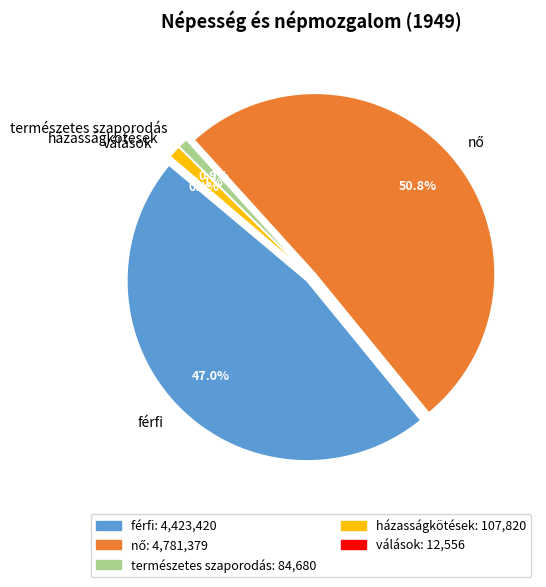

Which category has the biggest portion of the pie?

nő